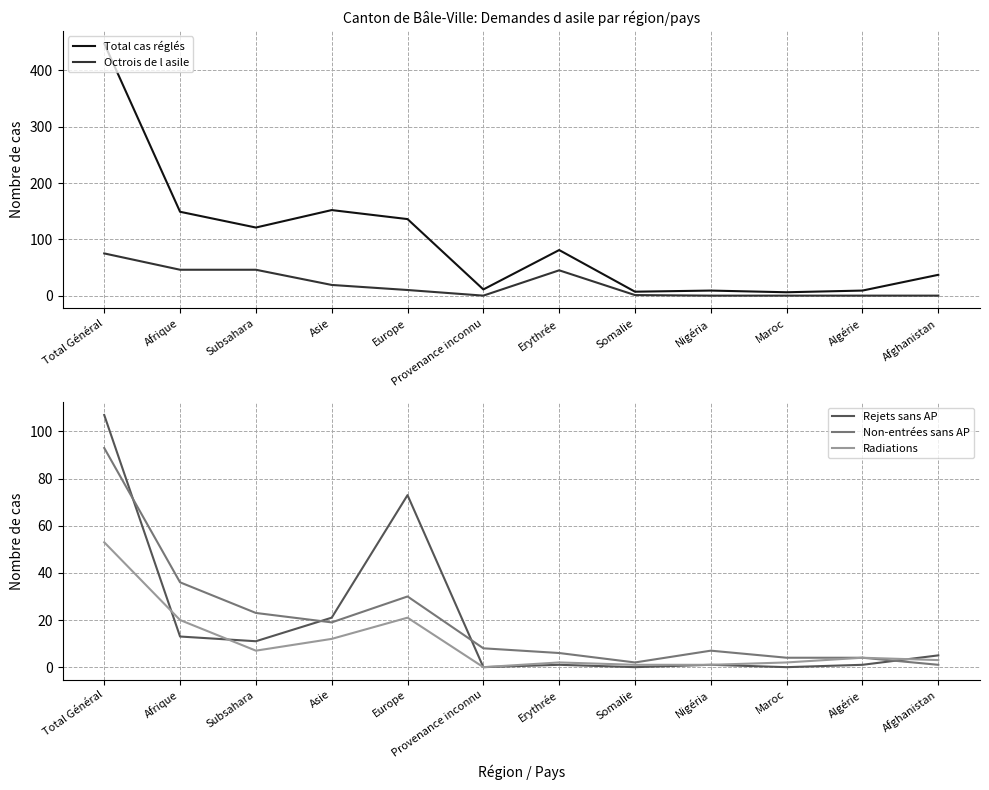

True or false: Rejets sans AP has more than 1 points higher than both neighbors.

True